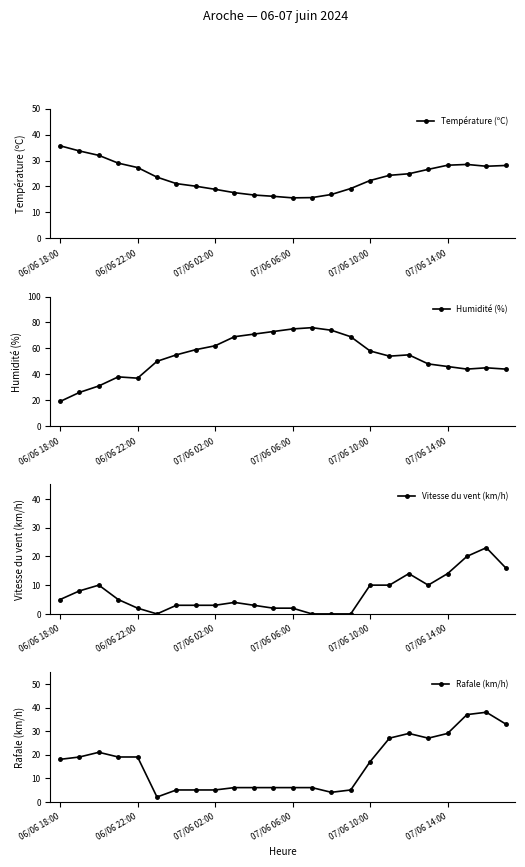

Does the chart display data point markers on the line(s)?

Yes